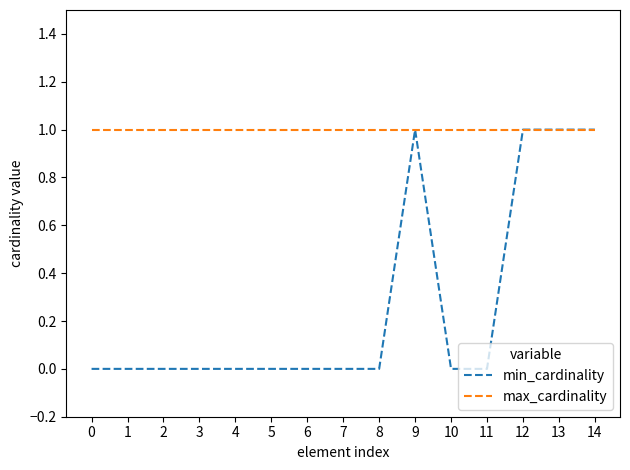

Reading left to right, list all the values displayed in this chart.

min_cardinality: 0	0	0	0	0	0	0	0	0	1	0	0	1	1	1
max_cardinality: 1	1	1	1	1	1	1	1	1	1	1	1	1	1	1